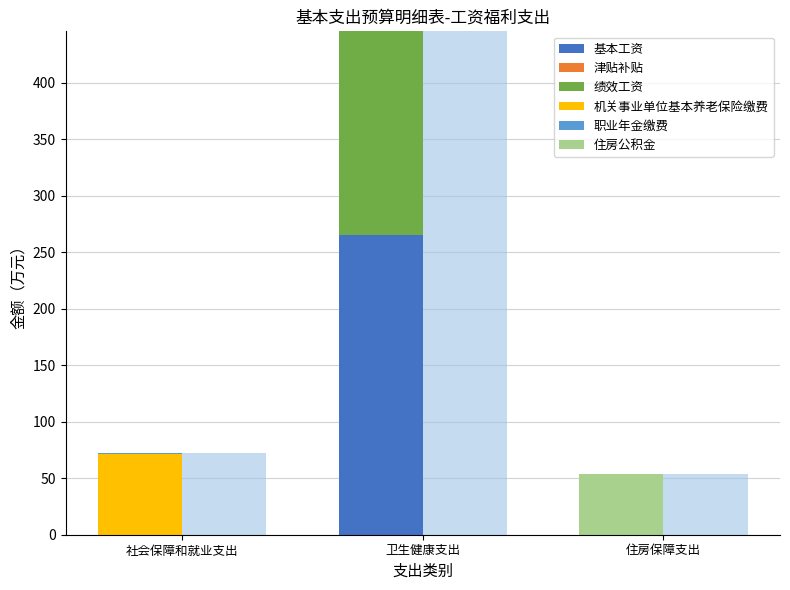

The 基本工资 series shows 138.4 at 卫生健康支出. True or false?

False